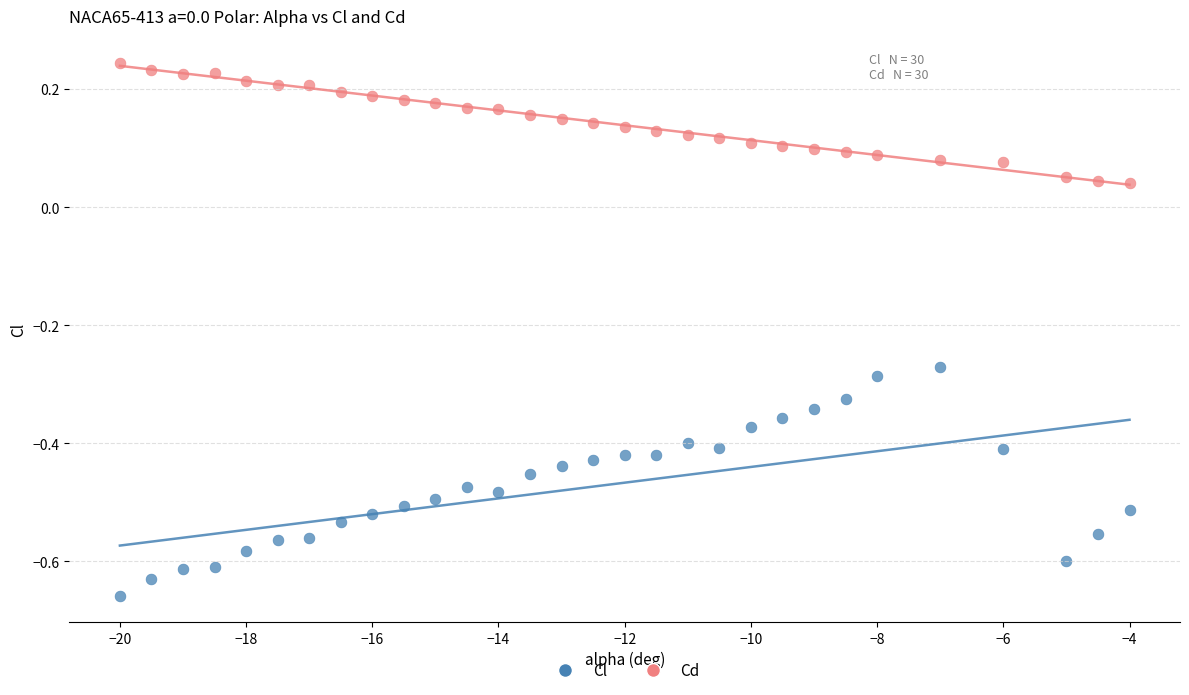

Which series reaches the minimum Y coordinate?

Cl